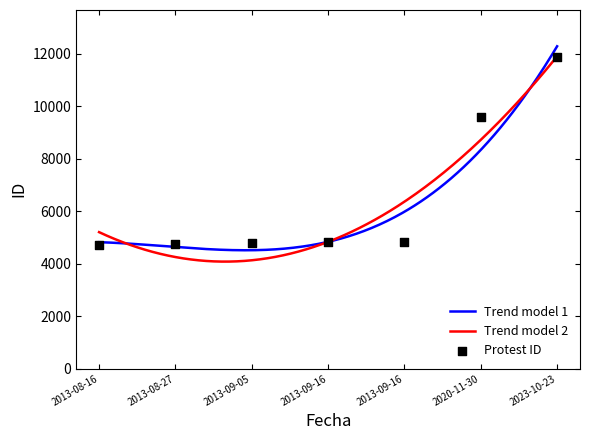

Approximately how many times larger is the value at 2013-09-16 compared to 2013-09-05?

1.0